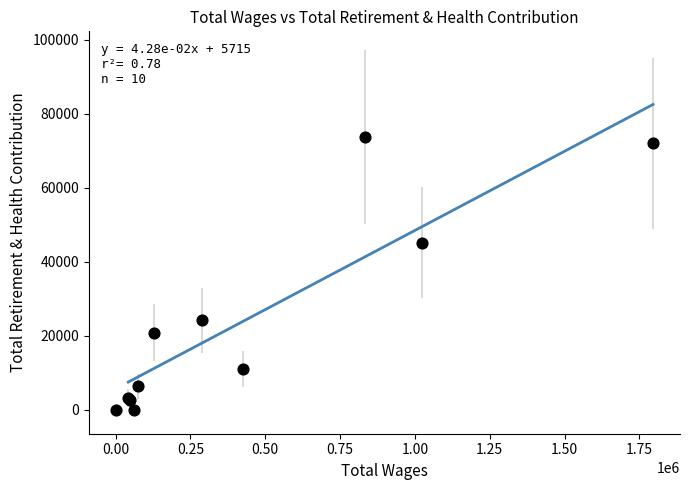

What Y value in the scatter plot is closest to 36871?

45186